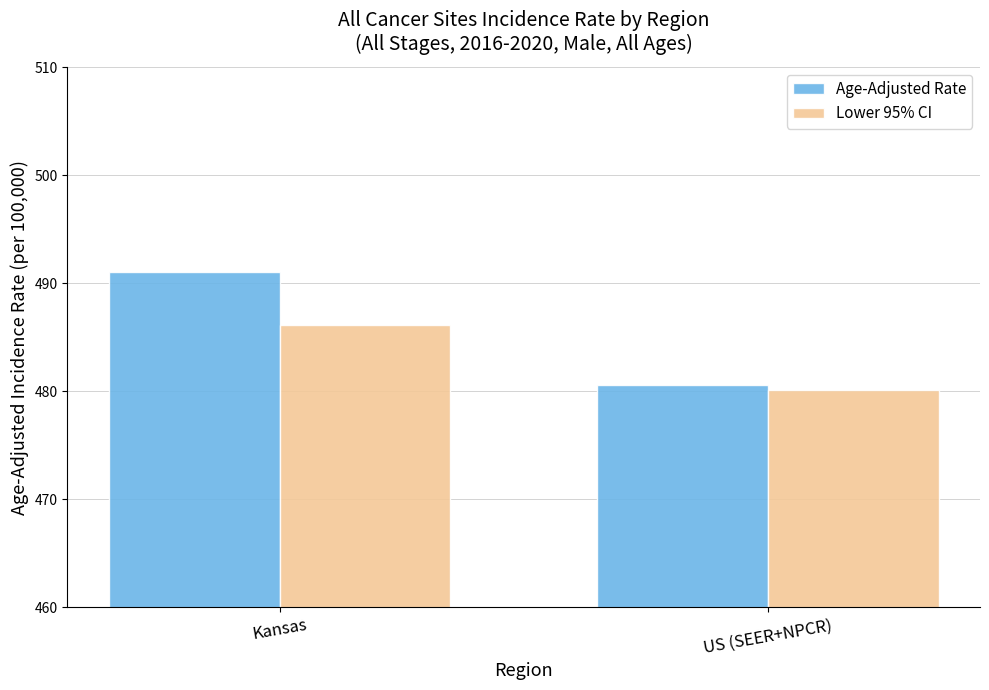

How many data points in Lower 95% CI are less than 486?

1